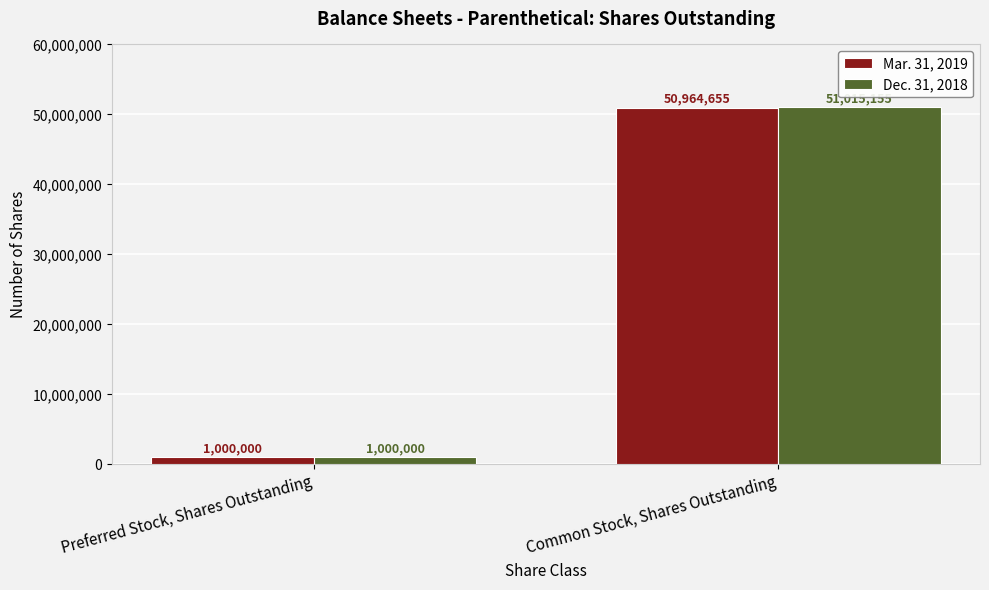

Reading left to right, what are all the values shown in this chart?

Mar. 31, 2019: 1000000	50964655
Dec. 31, 2018: 1000000	51015155